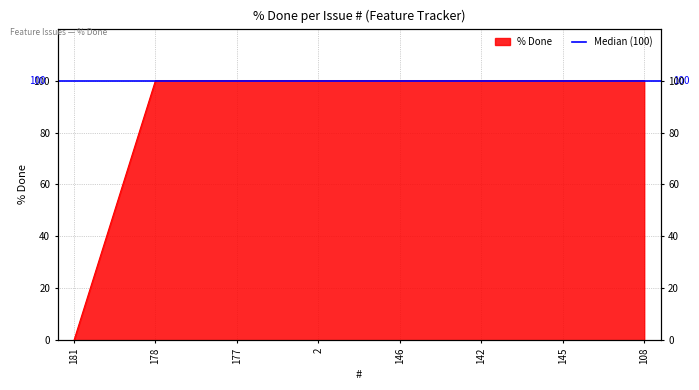

True or false: the data shows 100 at 142.

True